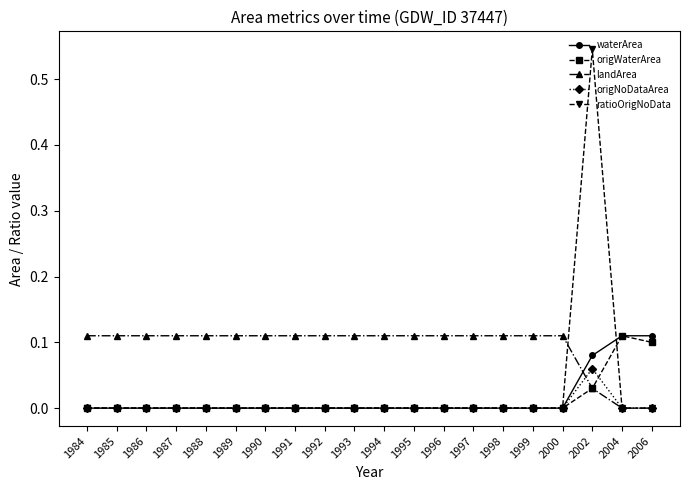

At how many categories does at least one series exceed 0?

20